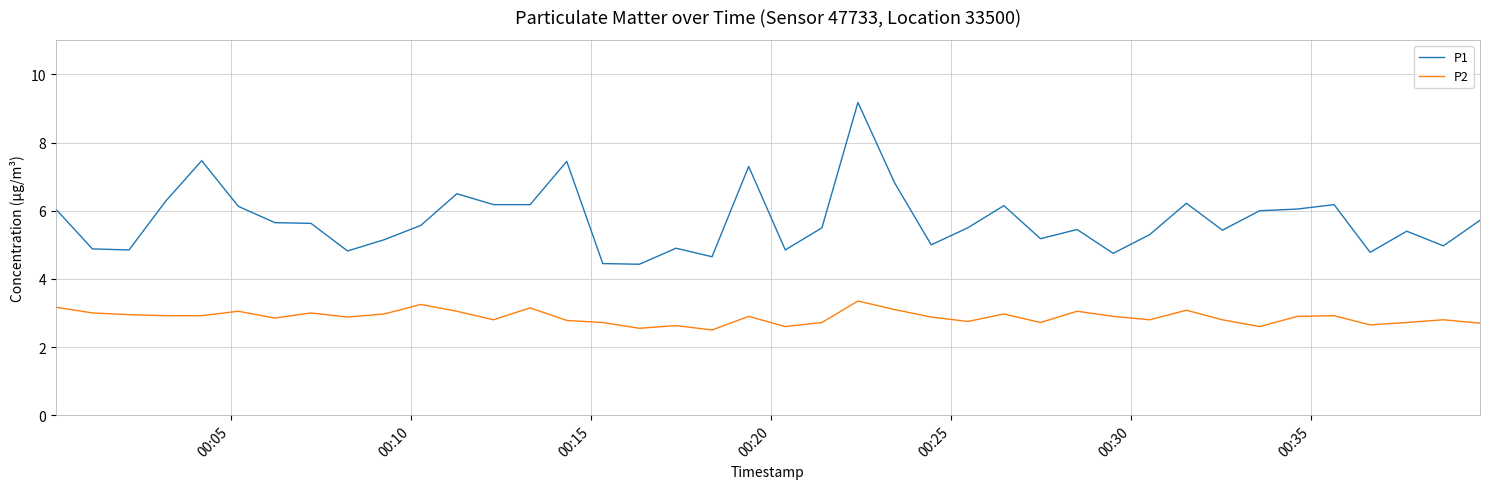

True or false: P1 and P2 cross at least once.

False